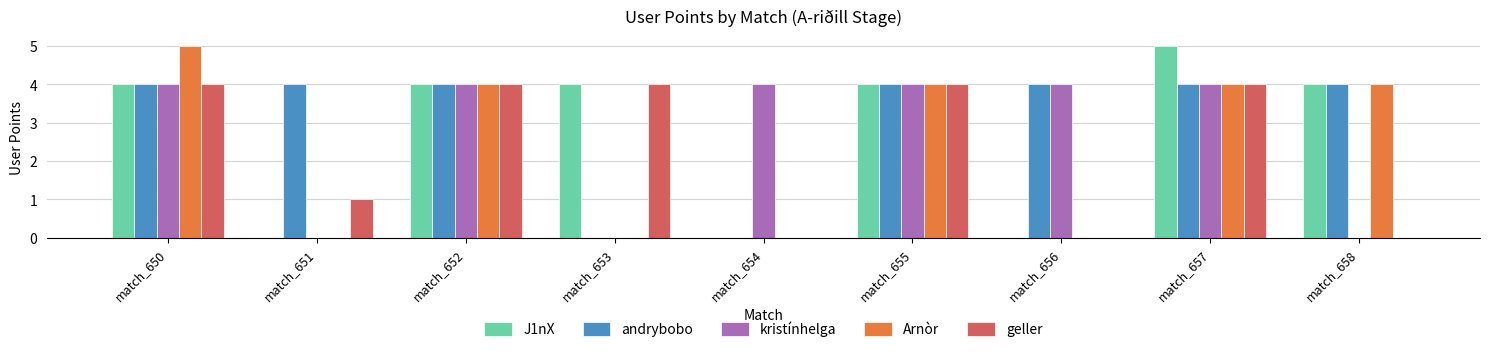

Does the chart contain stacked bars?

No